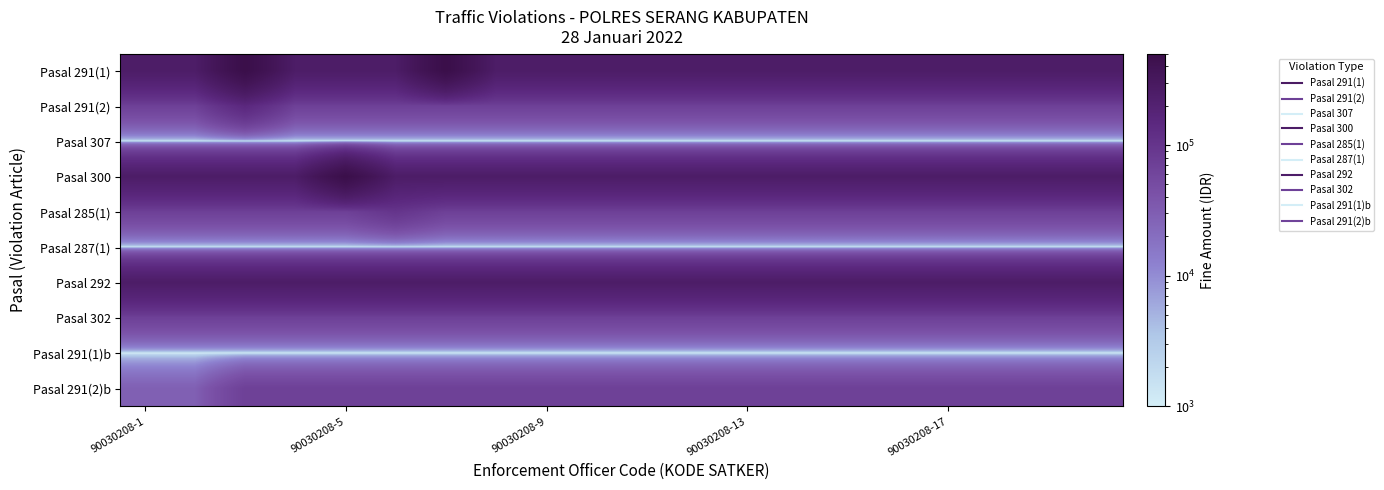

List the series in order of their peak value, lowest first.

Pasal 307, Pasal 287(1), Pasal 291(1)b, Pasal 302, Pasal 291(2)b, Pasal 285(1), Pasal 291(2), Pasal 292, Pasal 291(1), Pasal 300